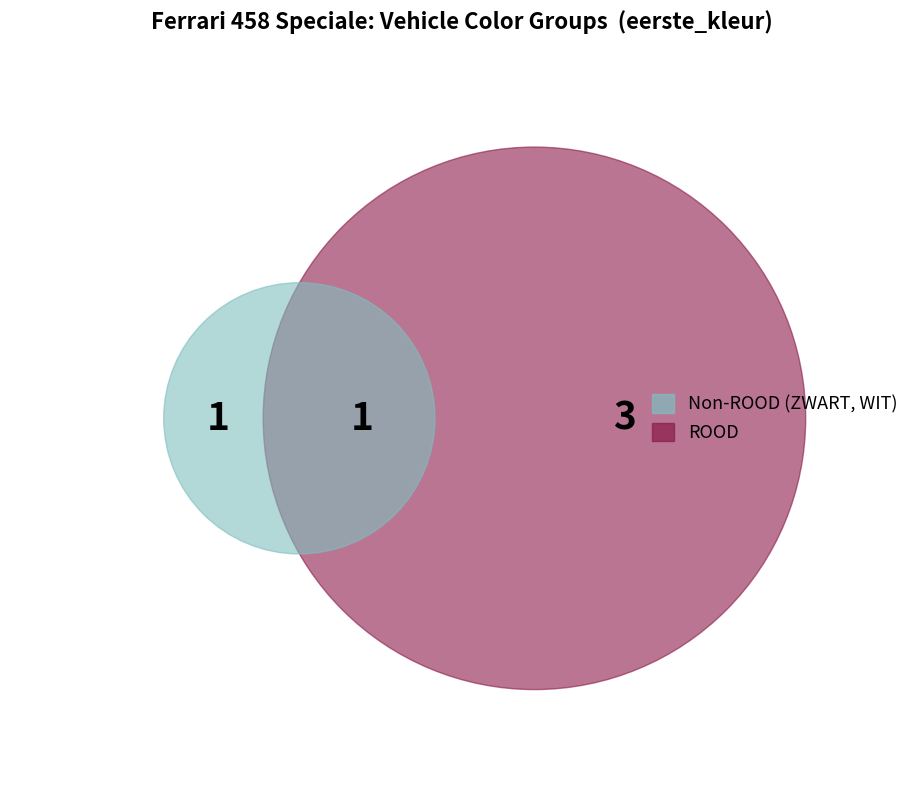

True or false: 2 accounts for 36% of the total.

False